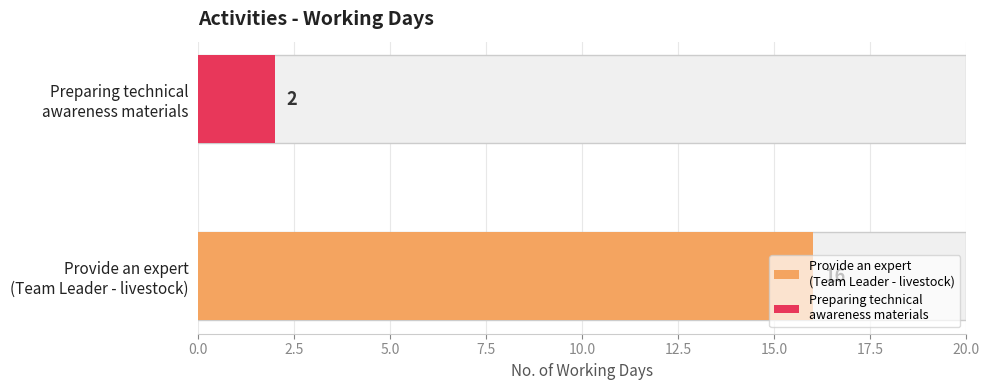

Reading left to right, list all the values displayed in this chart.

16	2